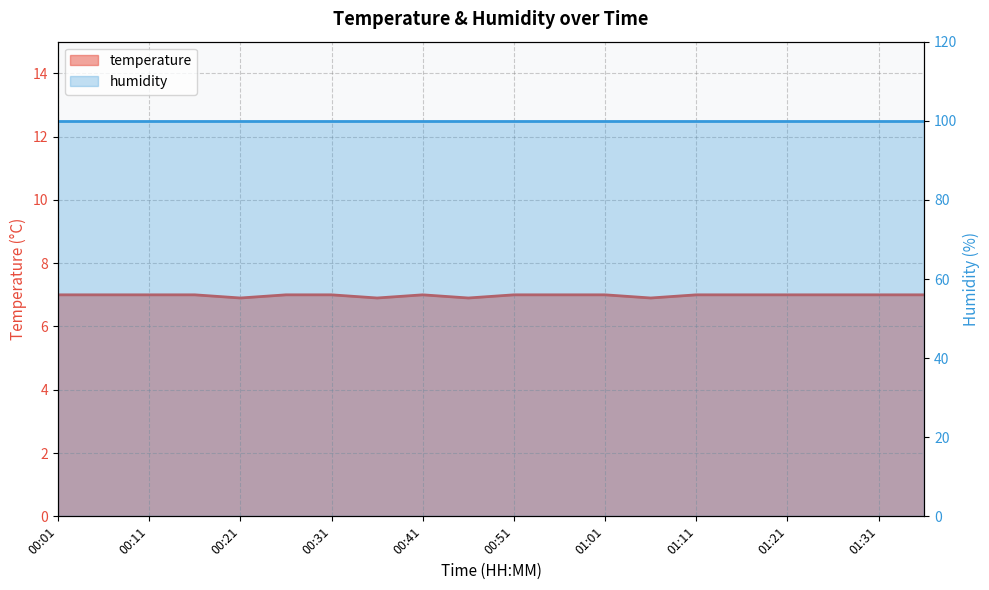

True or false: the data shows 7.0 at 01:26.

True